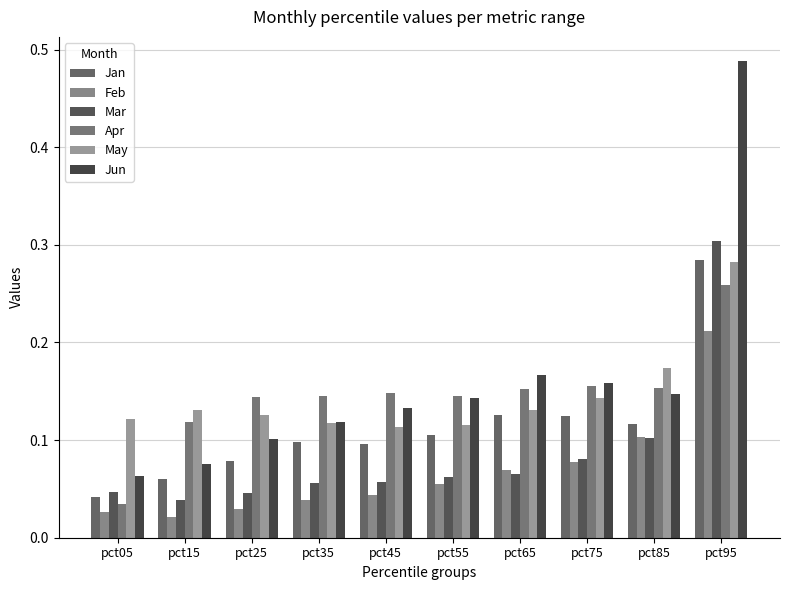

True or false: Jun has a value of 0.1 at pct65.

False